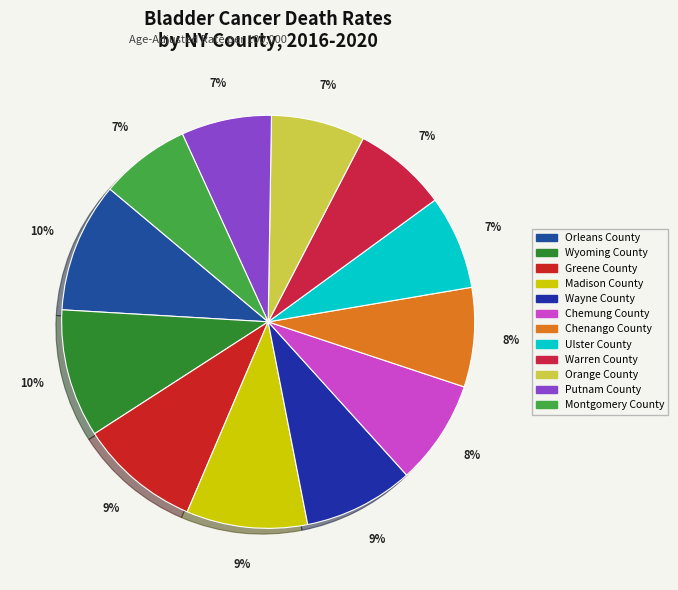

How many segments does this pie chart have?

12